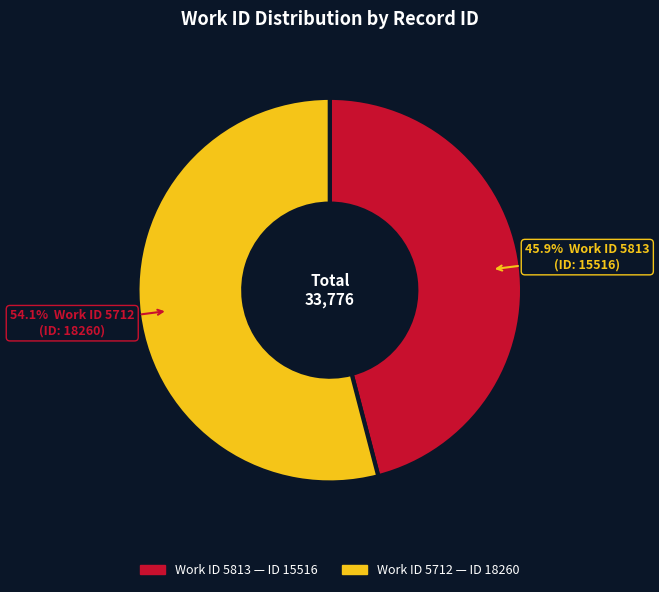

How many segments does this pie chart have?

2